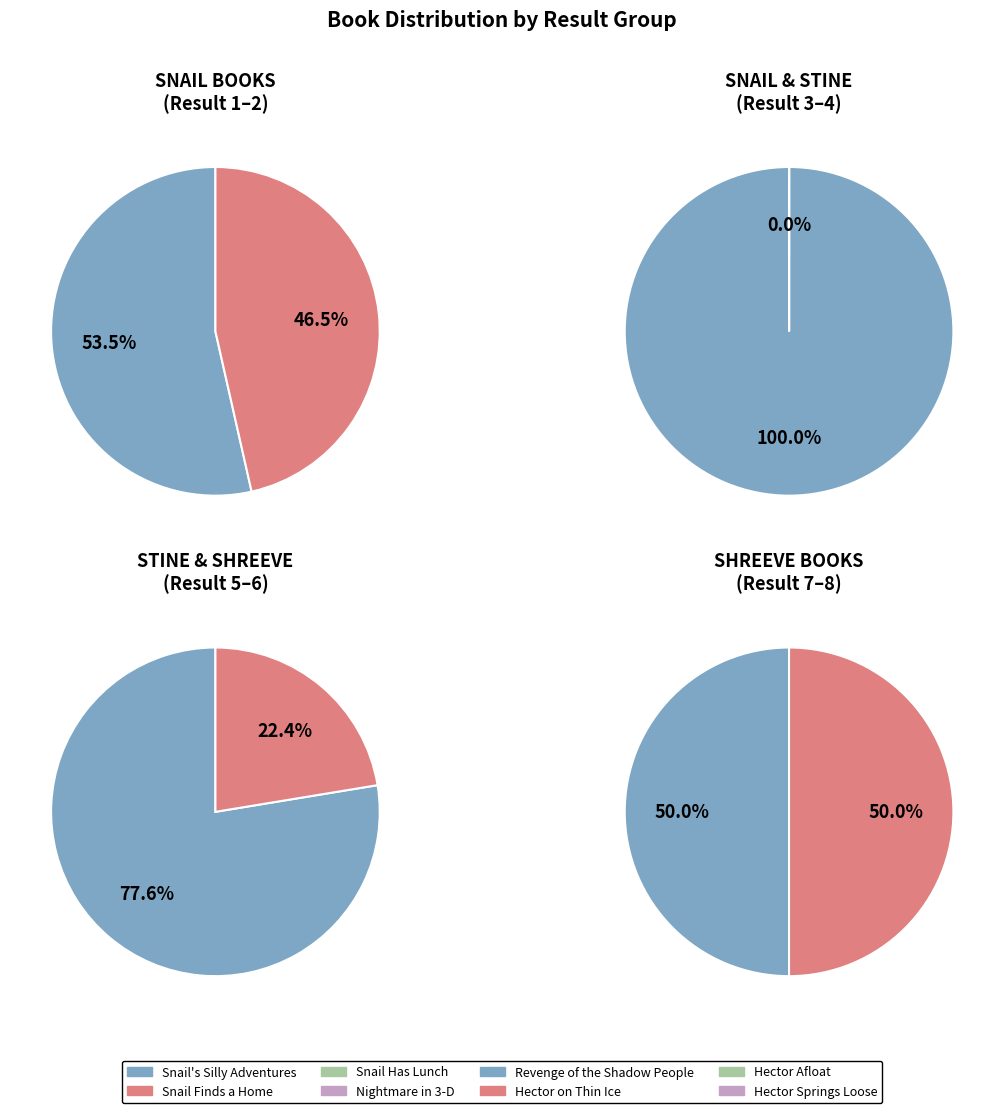

Does Nightmare in 3-D represent more than half of the total?

No